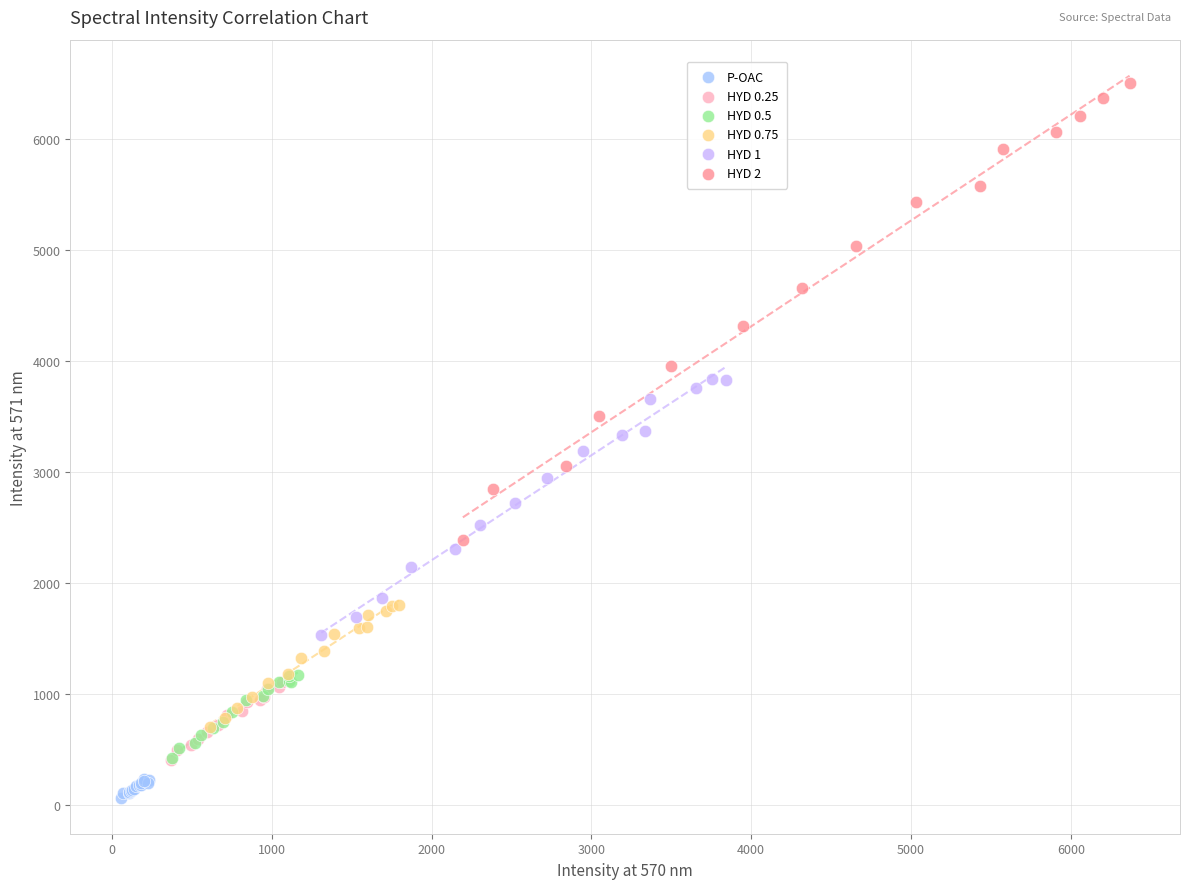

Which series has the largest Y range (max minus min)?

HYD 2